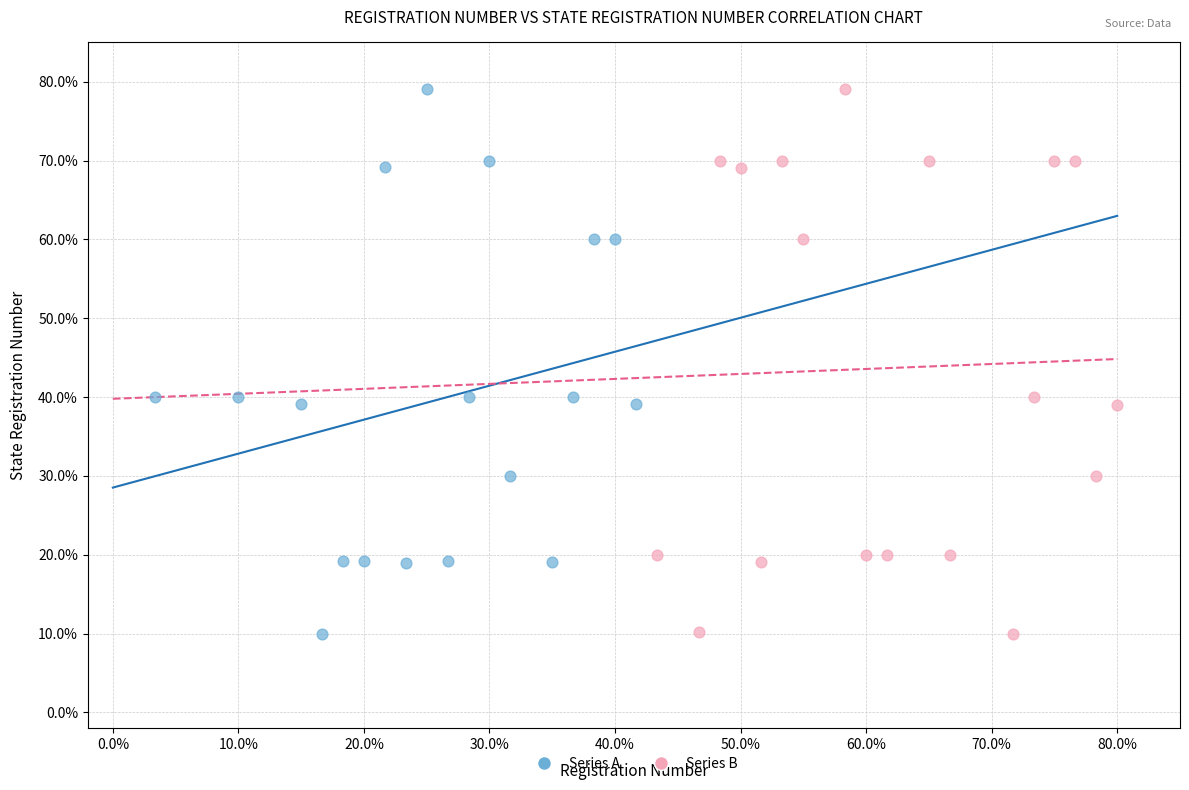

What are all the series names shown in the legend?

Series A, Series B